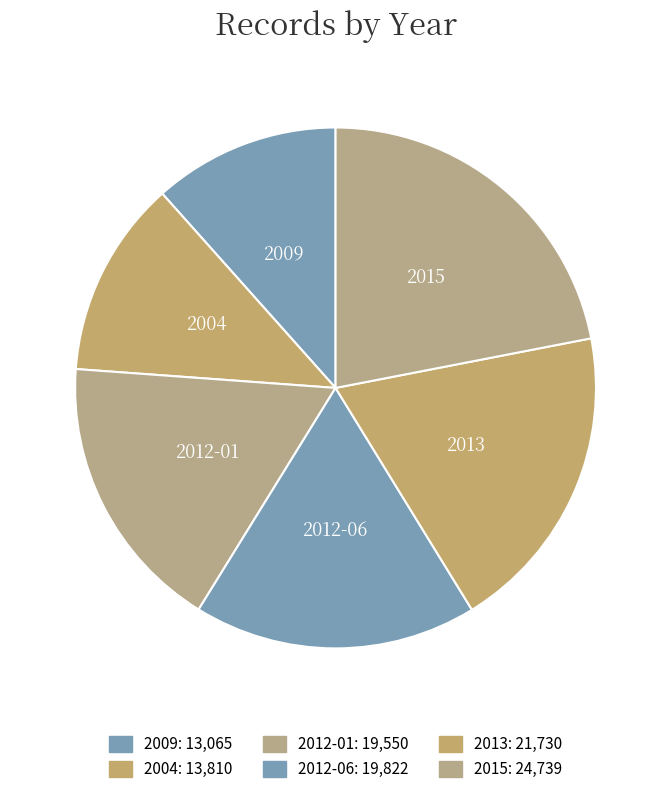

Count the number of slices in the pie.

6